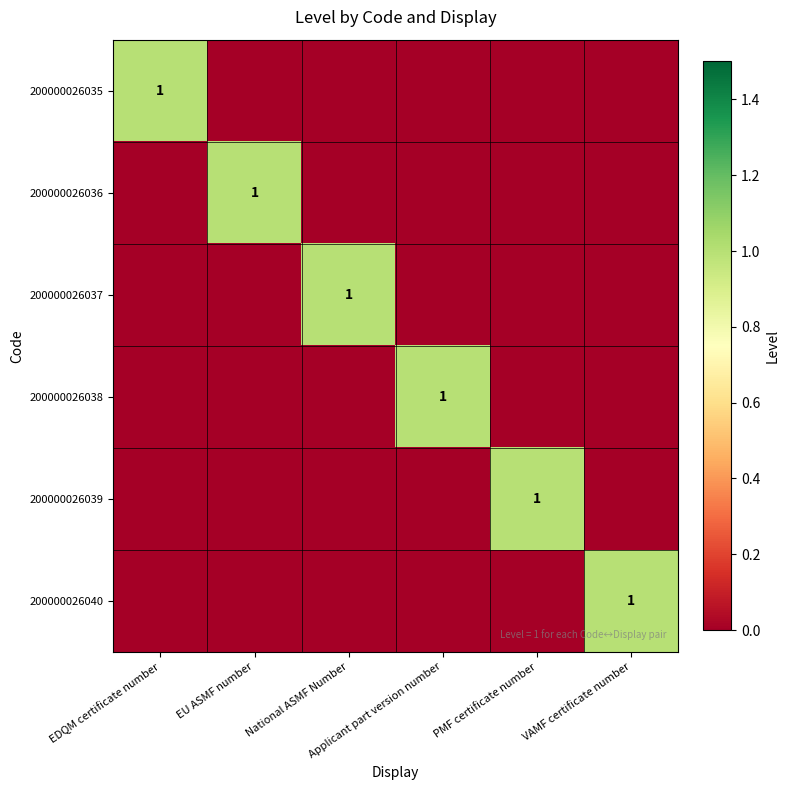

What is the difference between the highest and lowest values at EDQM certificate number?

1